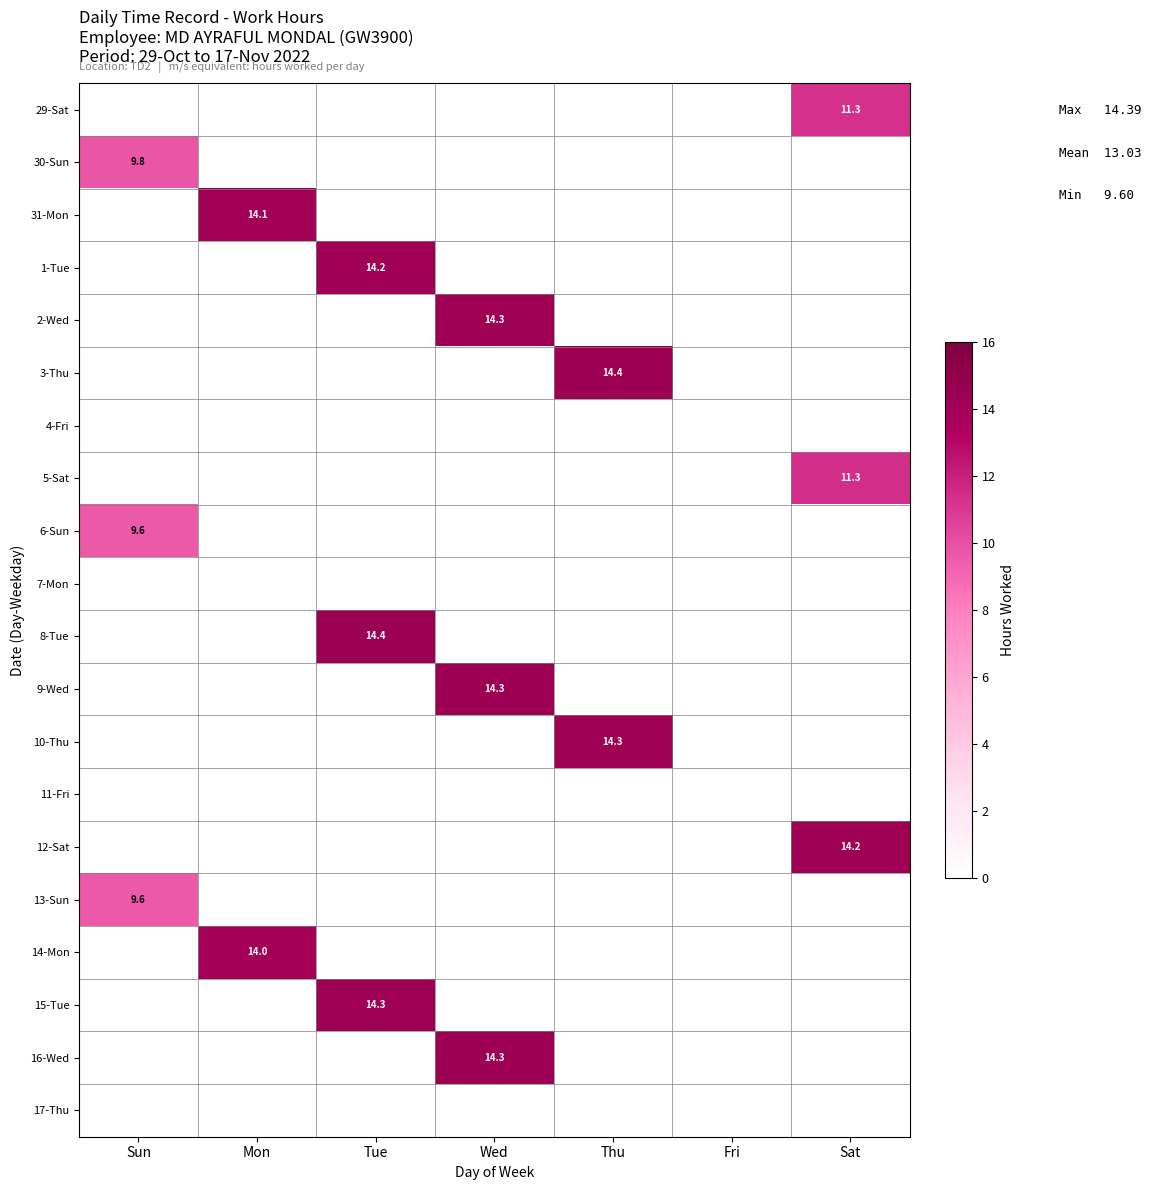

List the labels in order of 6-Sun value, largest first.

Sun, Mon, Tue, Wed, Thu, Fri, Sat